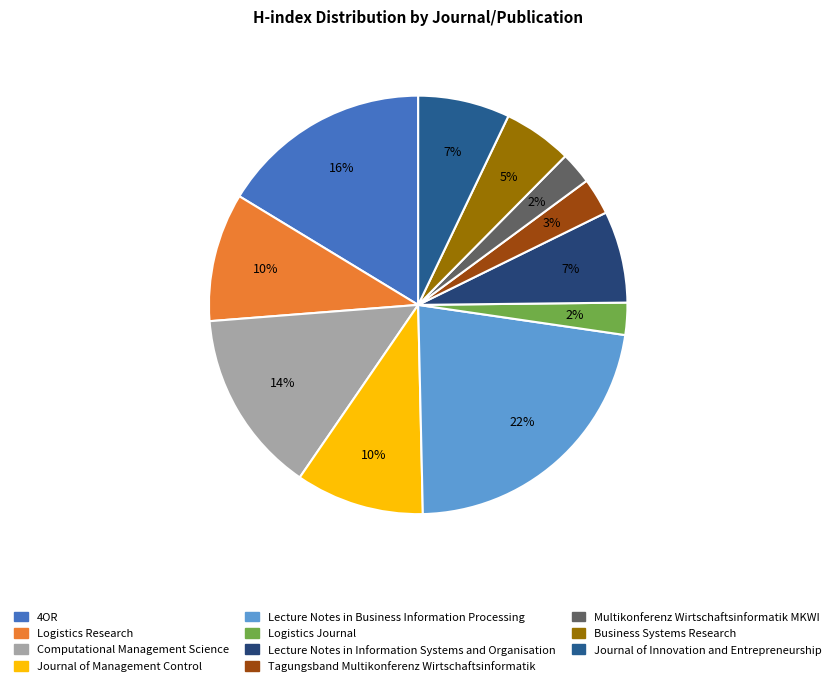

To the nearest percent, what is the average slice percentage?

9%